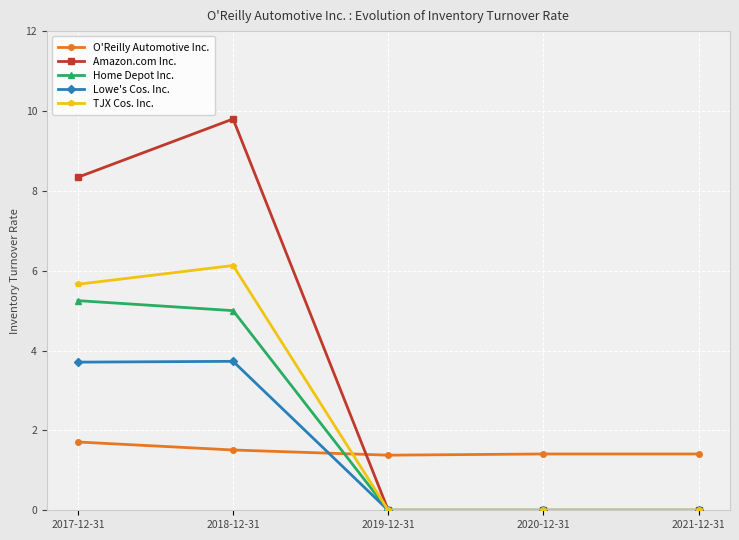

What is the label of the 1st point from the right?

2021-12-31